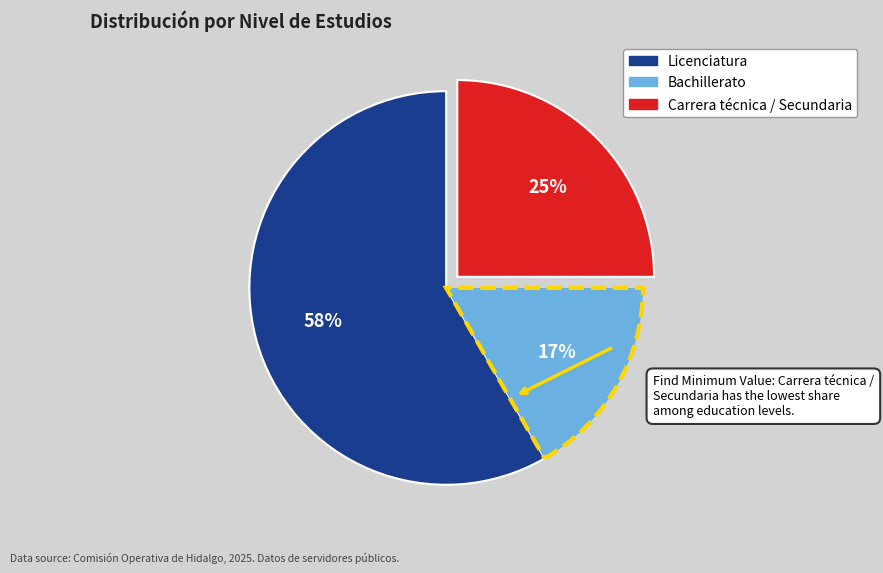

What is the smallest slice in the pie chart?

Bachillerato